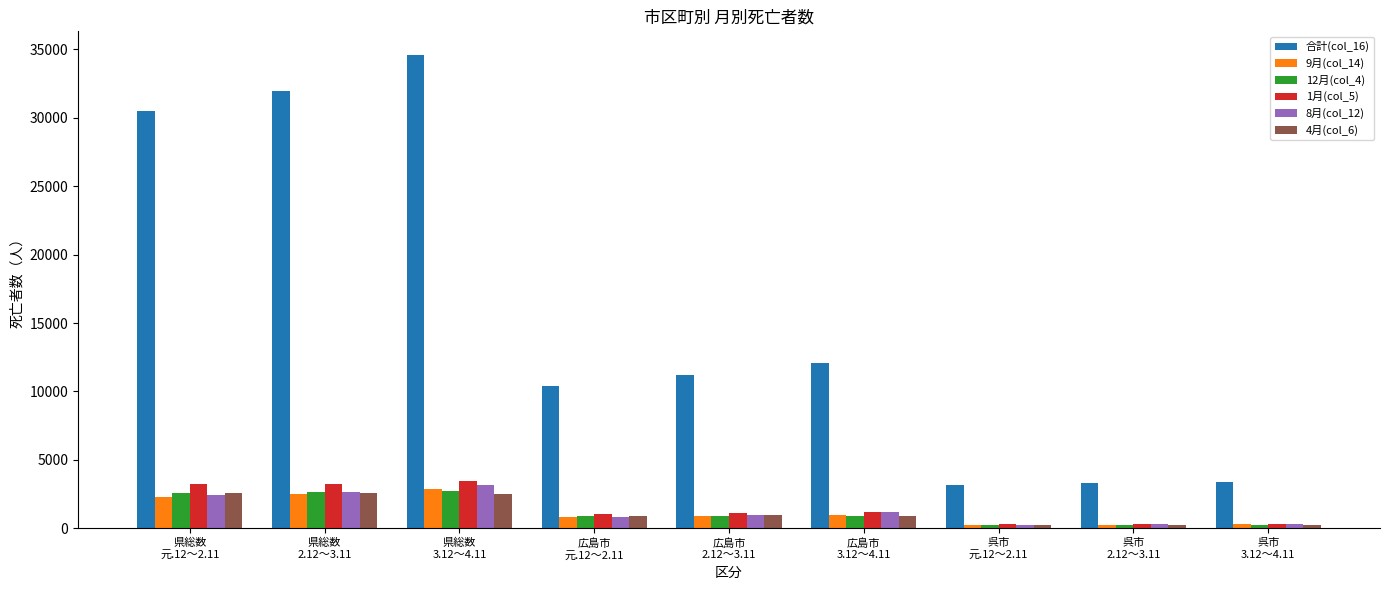

What is the label of the 8th bar from the right?

県総数
2.12～3.11